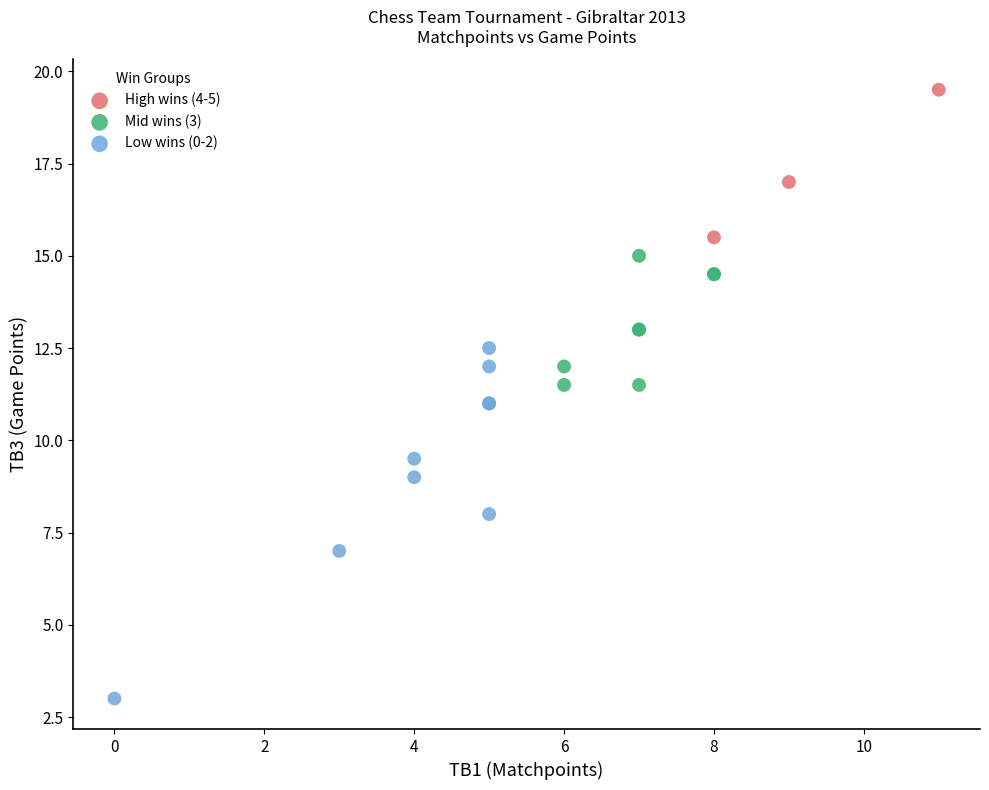

Which series has the largest Y range (max minus min)?

Low wins (0-2)